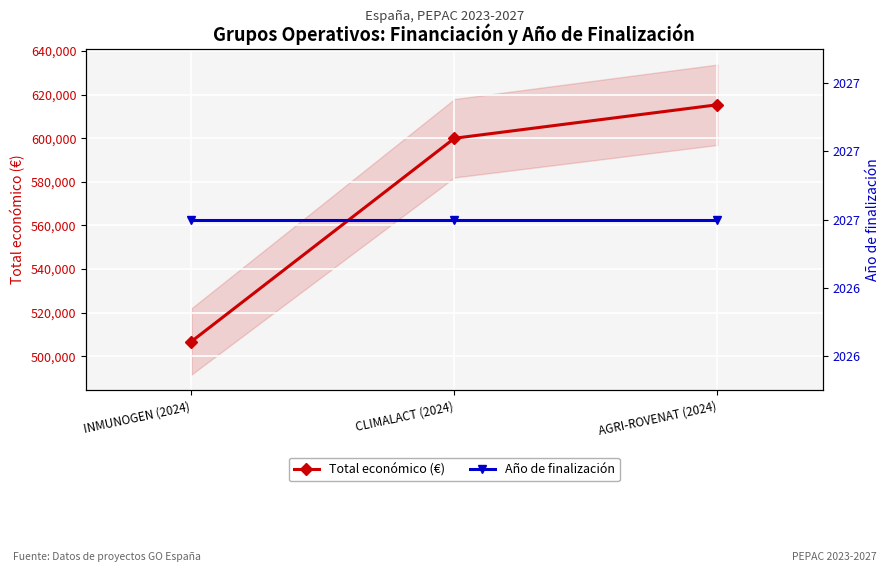

List the series in order of their peak value, lowest first.

Año de finalización, Total económico (€)